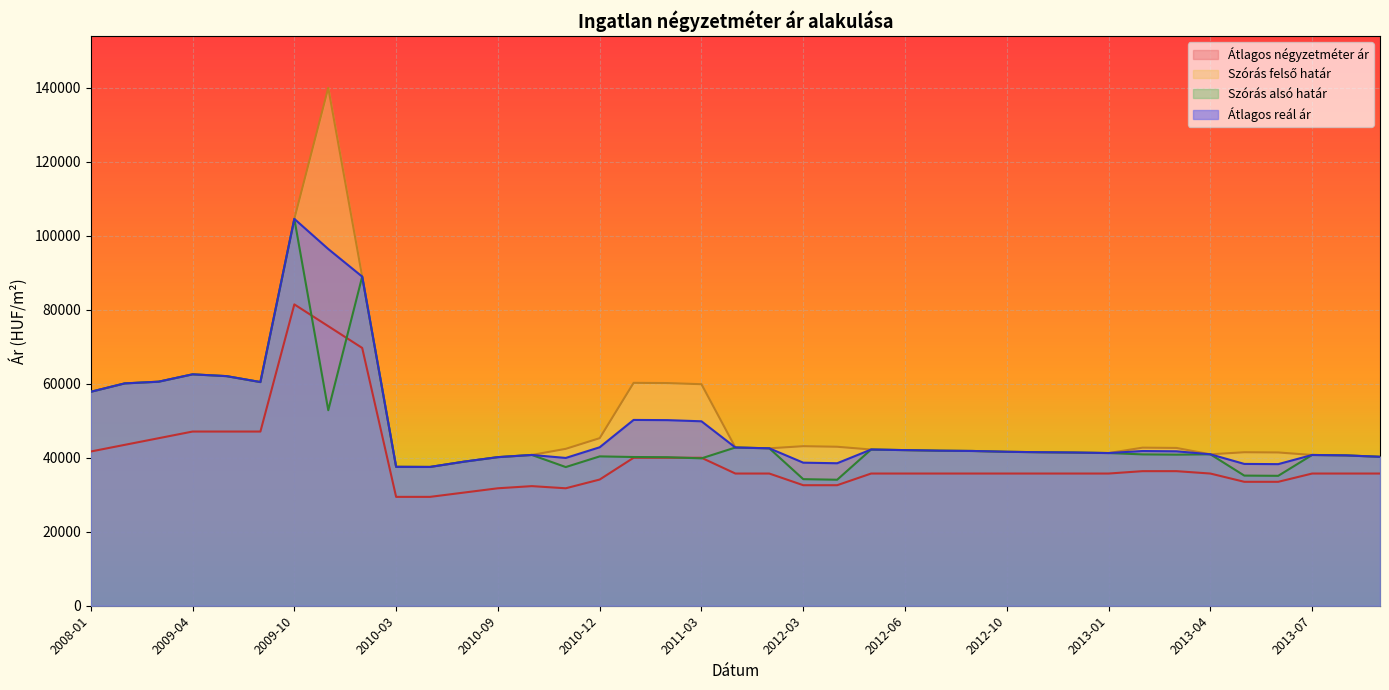

What is the difference between the maximum and minimum values in the Szórás felső határ series?

102425